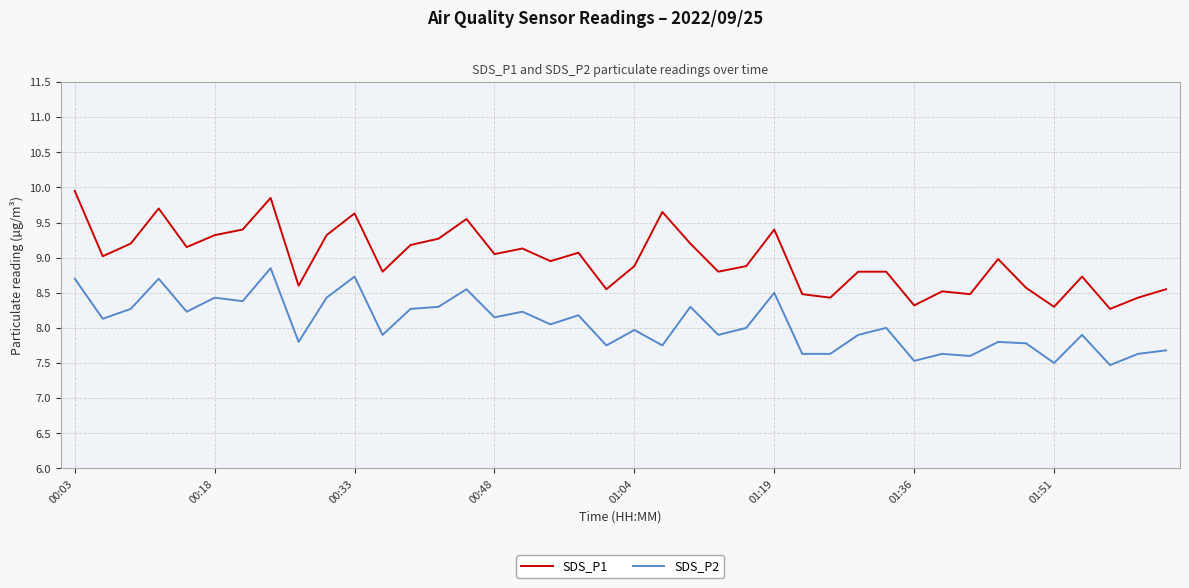

What is the difference between the maximum and minimum values in the SDS_P1 series?

1.7